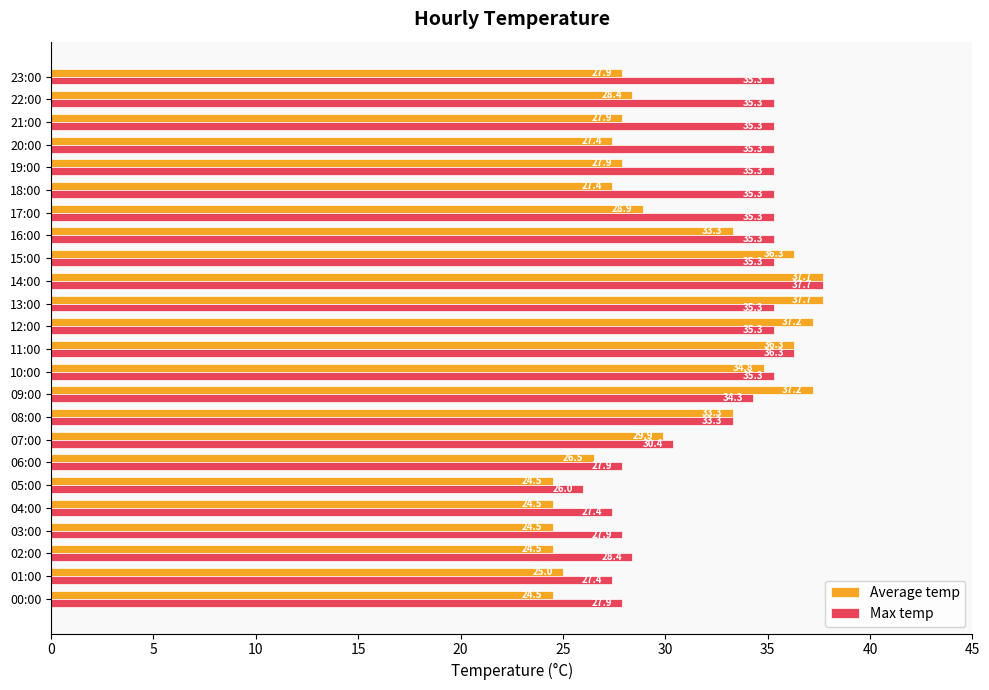

List the series in order of their overall mean, highest first.

Max temp, Average temp